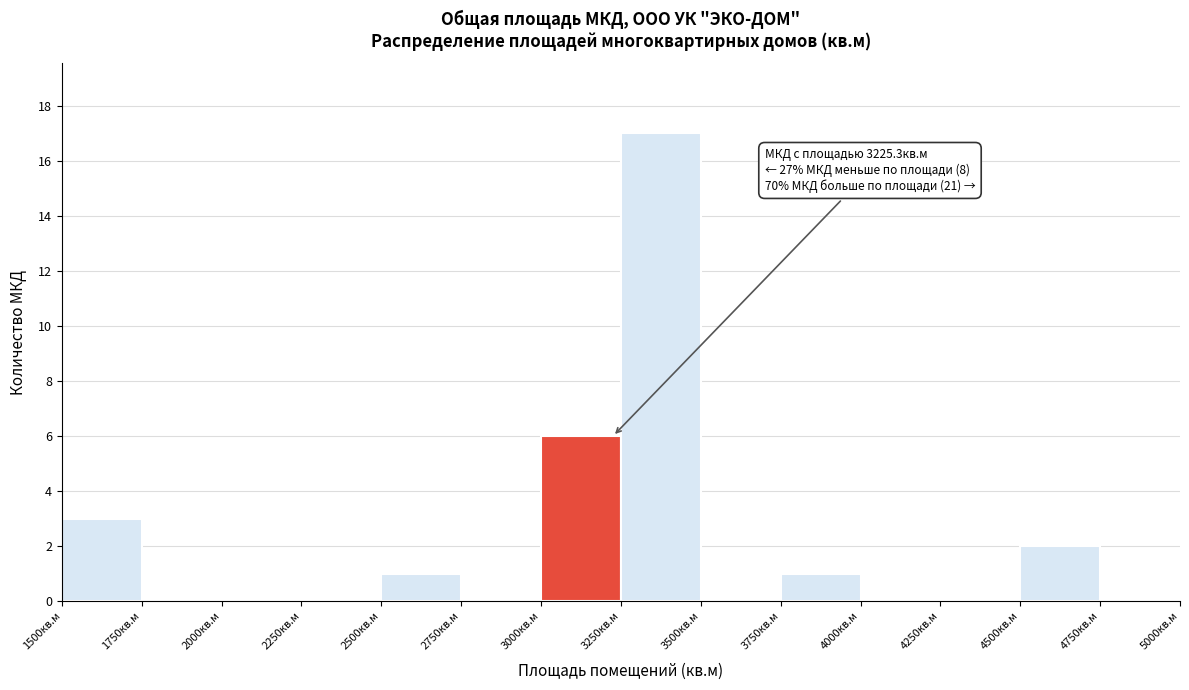

Which range on the x-axis has the tallest bar?

3250 to 3500